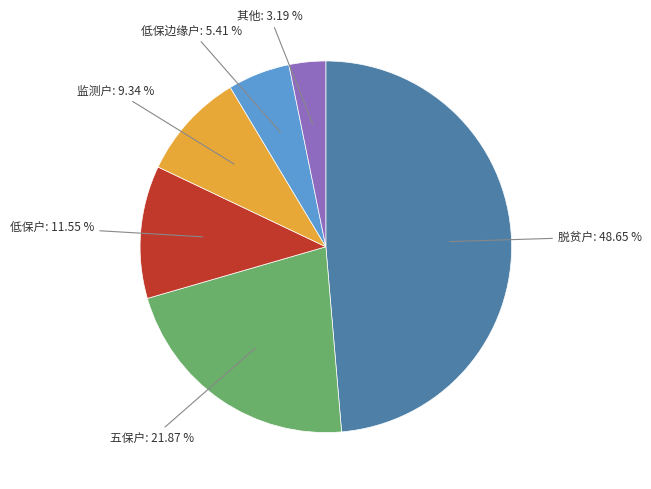

Is there any slice that represents more than half of the pie?

No